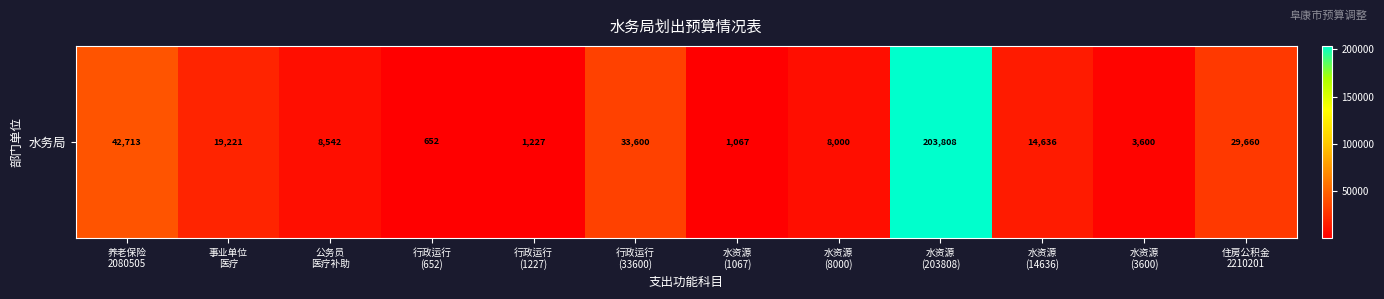

Reading right to left, extract all data points from this chart.

住房公积金
2210201=29660	水资源
(3600)=3600	水资源
(14636)=14636	水资源
(203808)=203808	水资源
(8000)=8000	水资源
(1067)=1067	行政运行
(33600)=33600	行政运行
(1227)=1227	行政运行
(652)=652	公务员
医疗补助=8542	事业单位
医疗=19221	养老保险
2080505=42713